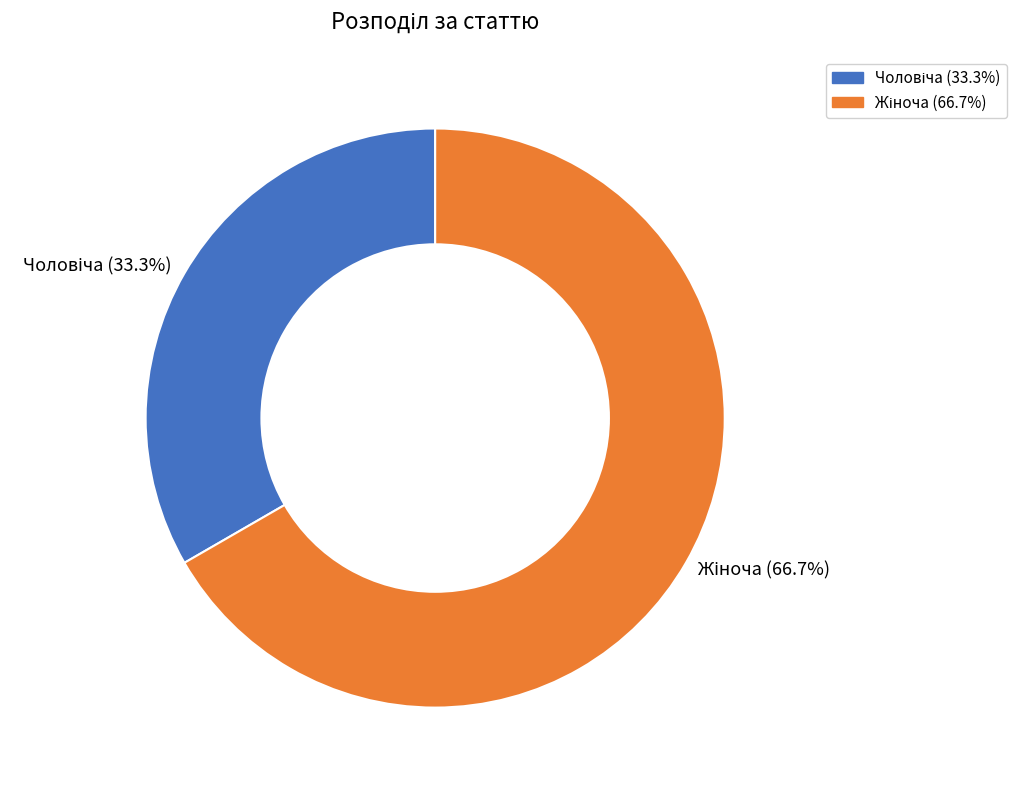

Is there any slice that represents more than half of the pie?

Yes